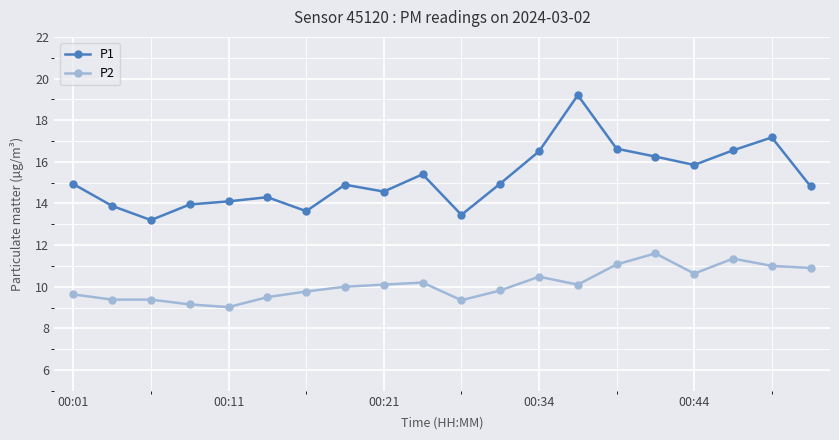

How many lines are shown in the chart?

2